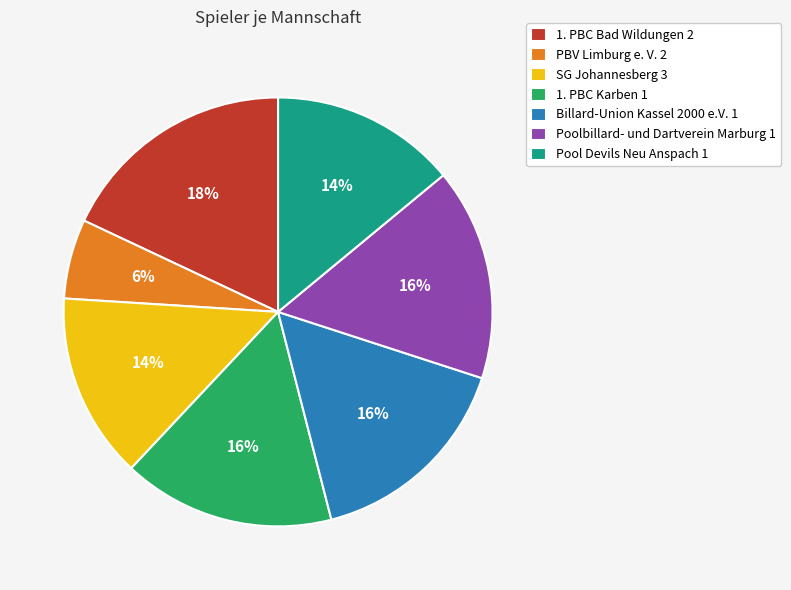

Do SG Johannesberg 3 and Pool Devils Neu Anspach 1 together represent more than half of the pie?

No